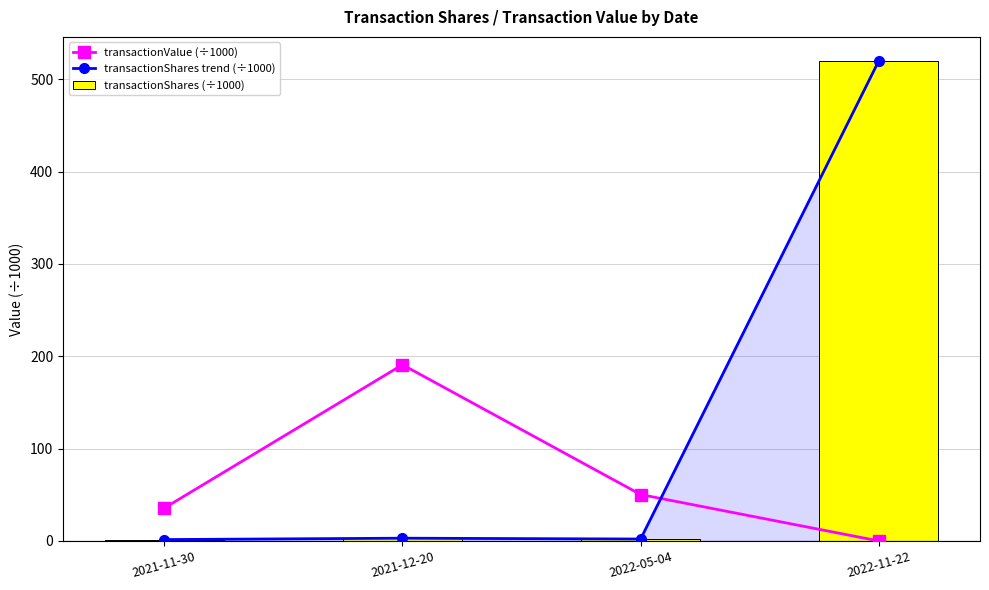

Are the bars grouped side by side (vs. stacked)?

Yes